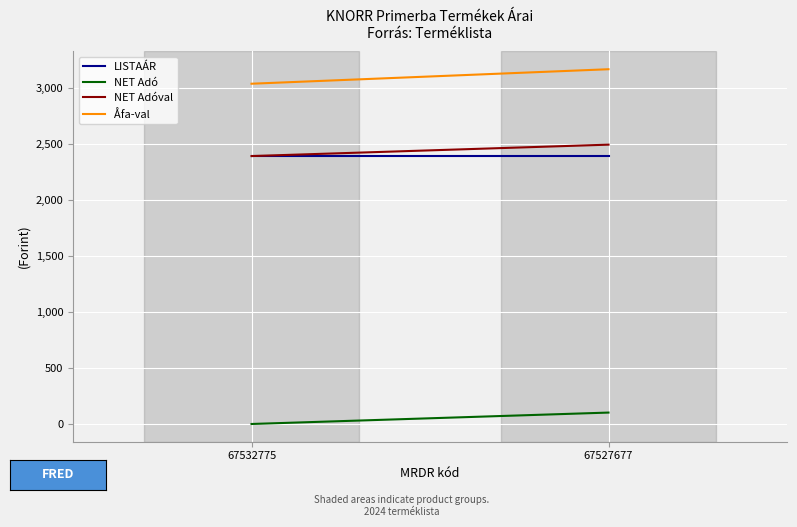

The NET Adóval series shows 2497.0 at 67527677. True or false?

True